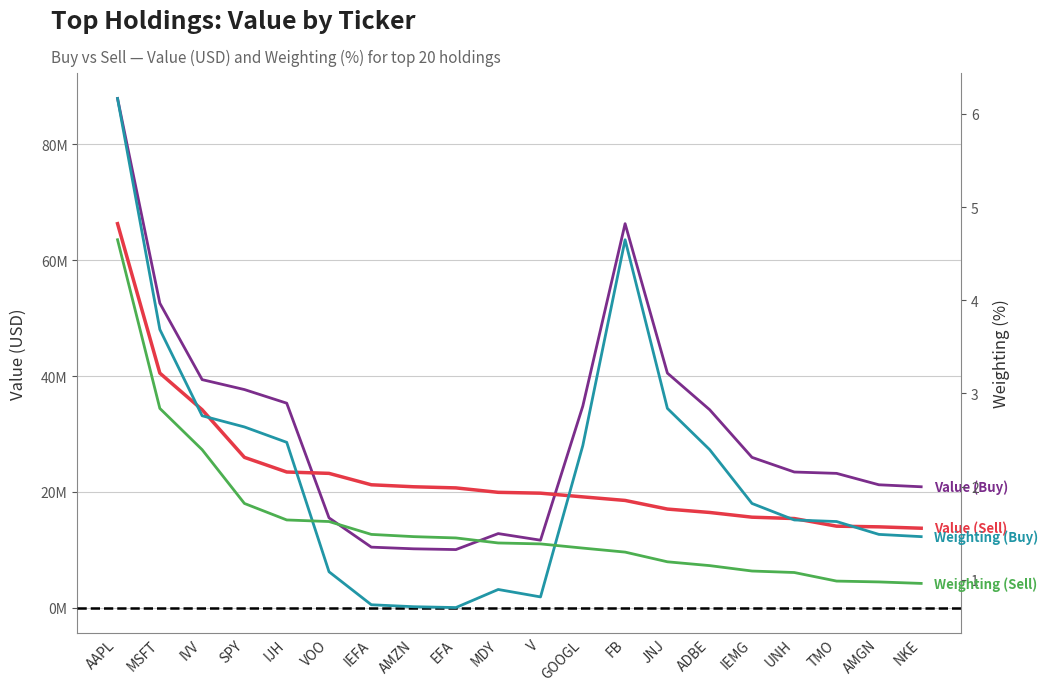

The Weighting (Sell) series shows 2.9 at IJH. True or false?

False